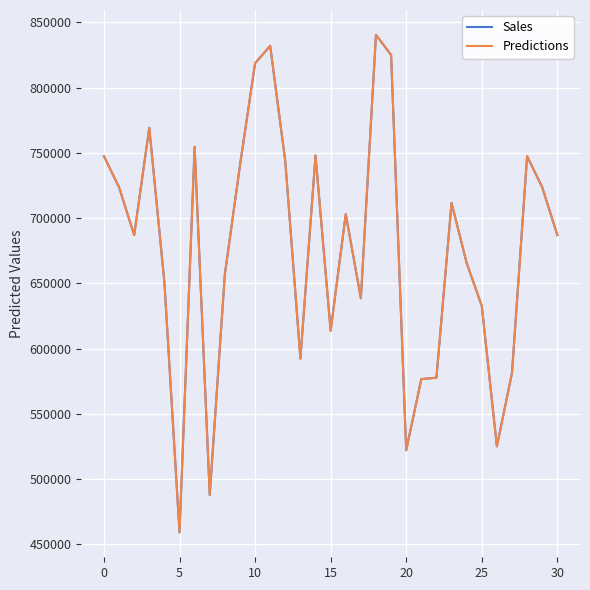

At which category is the sum across all series the highest?

18